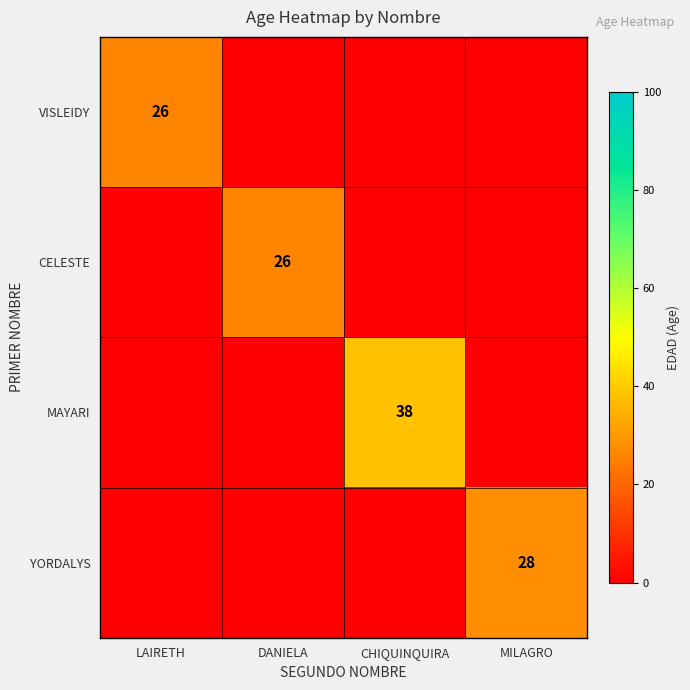

The CELESTE series shows 40 at DANIELA. True or false?

False